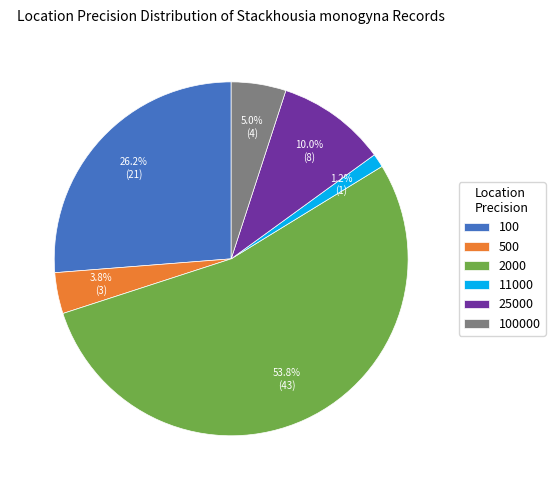

To the nearest percent, what is the combined percentage of 25000 and 11000?

11%